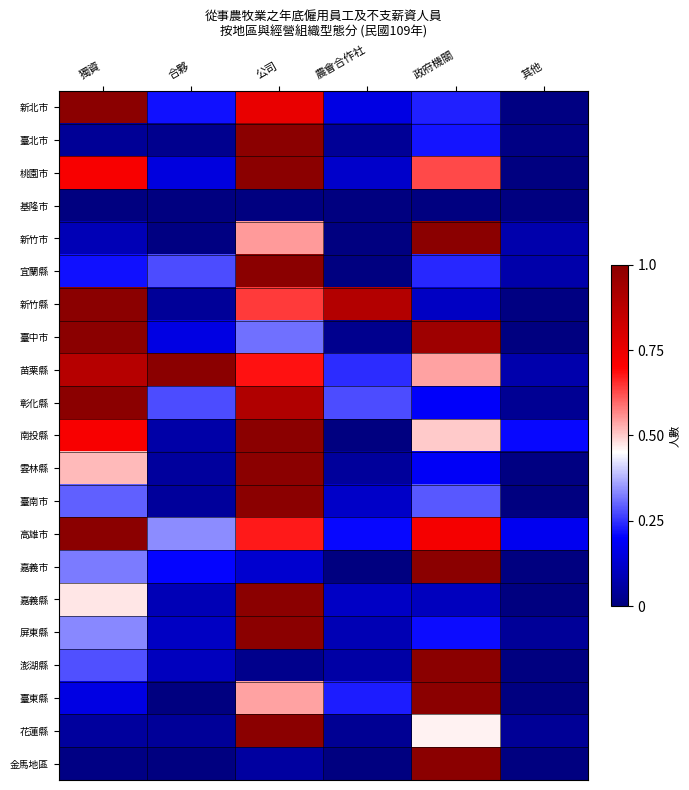

What is the difference between the highest and lowest values at 公司?

1.0